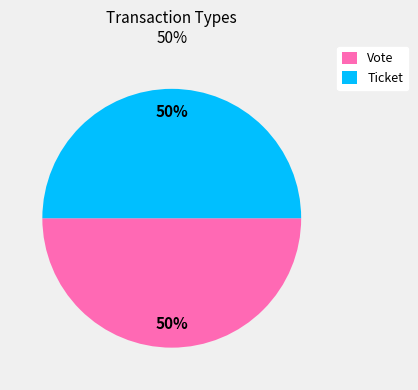

Combined, do Vote and Ticket account for over 50%?

Yes